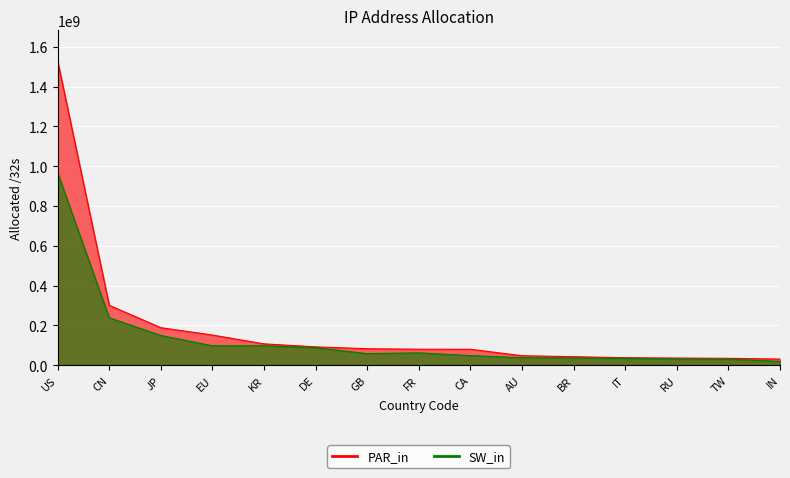

The value of PAR_in at RU is 20928324. True or false?

False